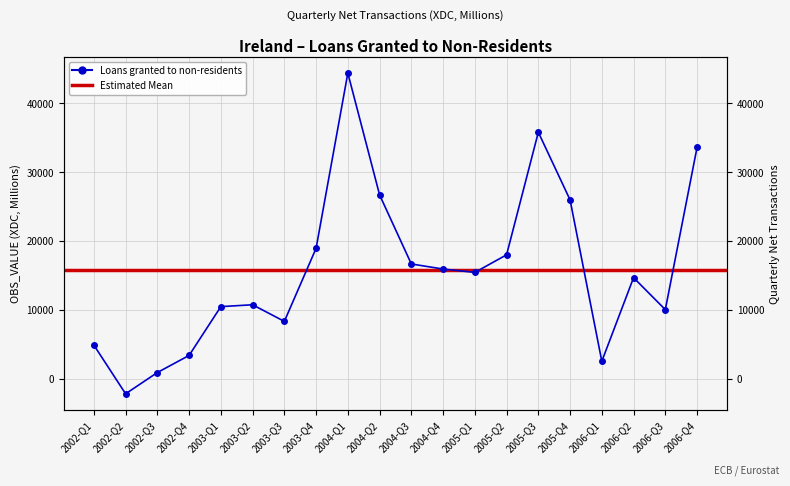

Rank the categories by value from lowest to highest.

2002-Q2, 2002-Q3, 2006-Q1, 2002-Q4, 2002-Q1, 2003-Q3, 2006-Q3, 2003-Q1, 2003-Q2, 2006-Q2, 2005-Q1, 2004-Q4, 2004-Q3, 2005-Q2, 2003-Q4, 2005-Q4, 2004-Q2, 2006-Q4, 2005-Q3, 2004-Q1